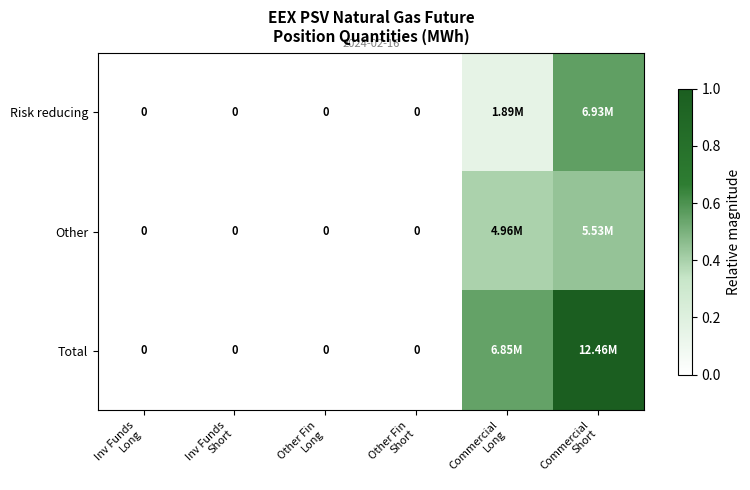

List the labels in order of Risk reducing value, smallest first.

Inv Funds Long, Inv Funds Short, Other Fin Long, Other Fin Short, Commercial Long, Commercial Short